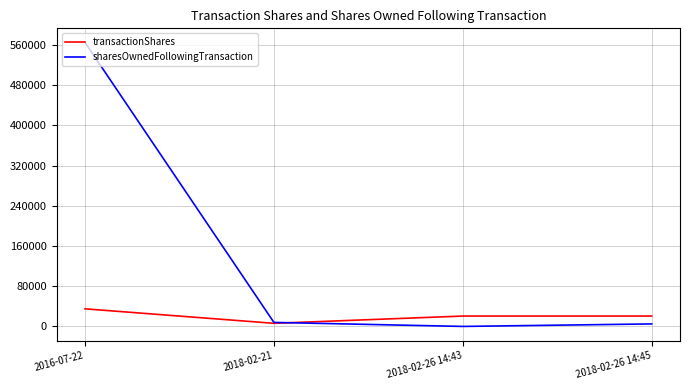

The value of sharesOwnedFollowingTransaction at 2016-07-22 is 759513. True or false?

False